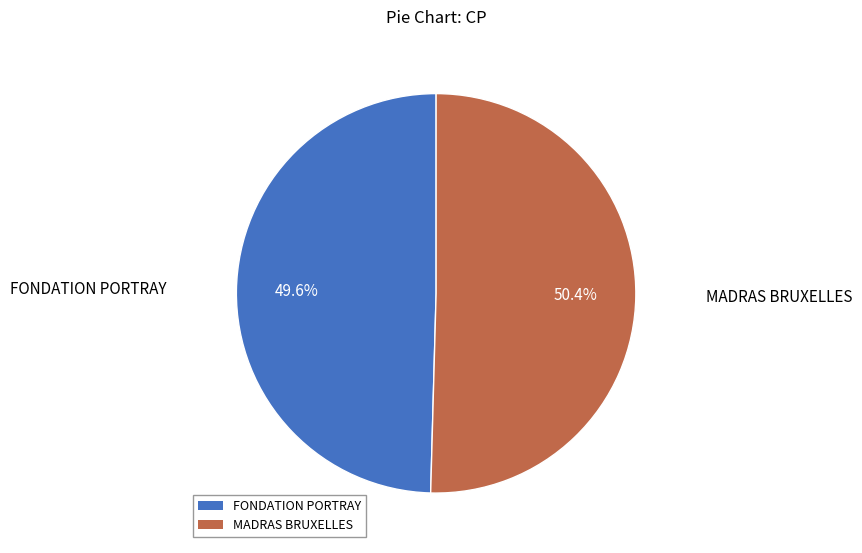

How many segments does this pie chart have?

2